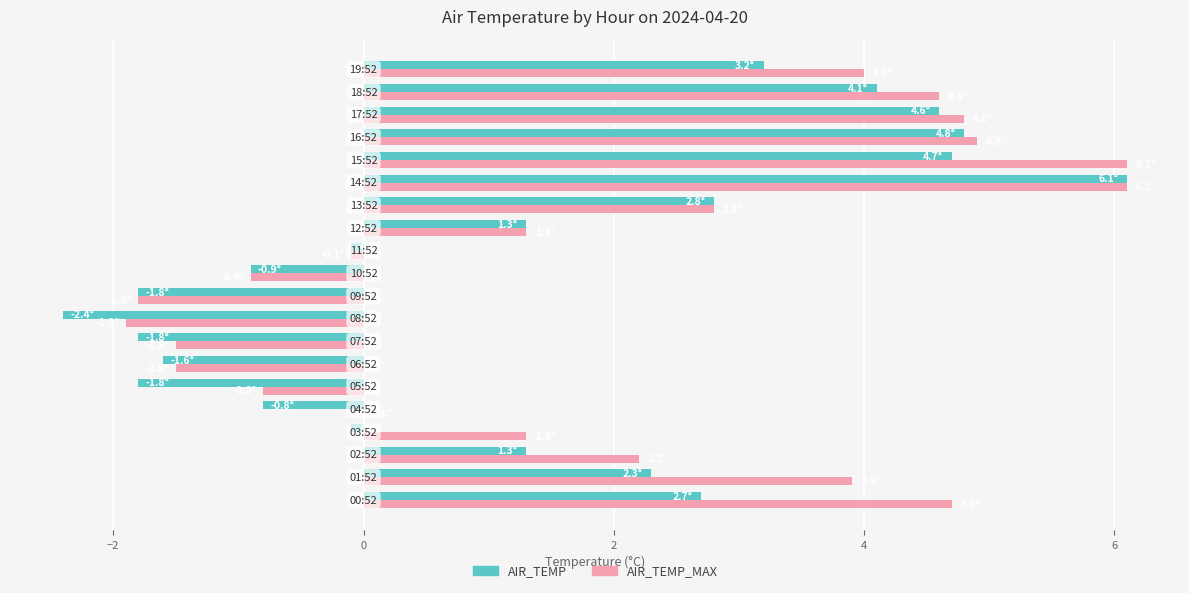

What is the sum of all AIR_TEMP_MAX values?

38.2